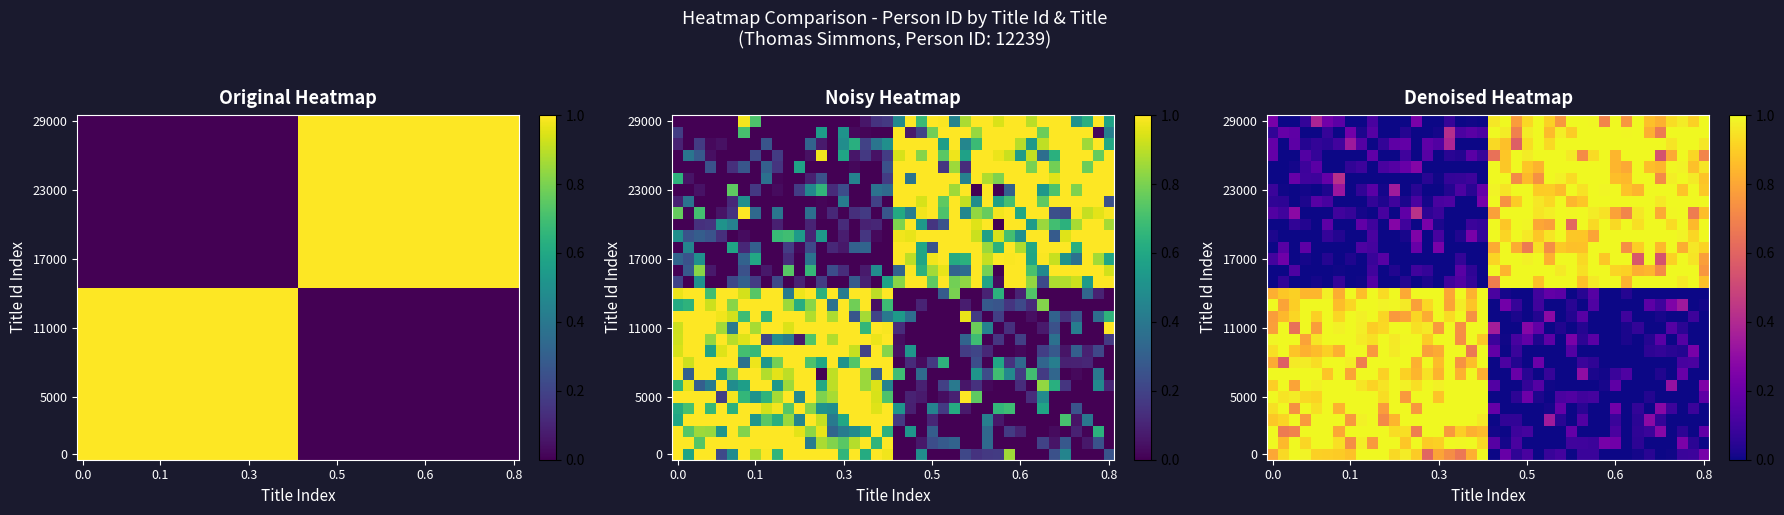

Count the number of categories in the chart.

40